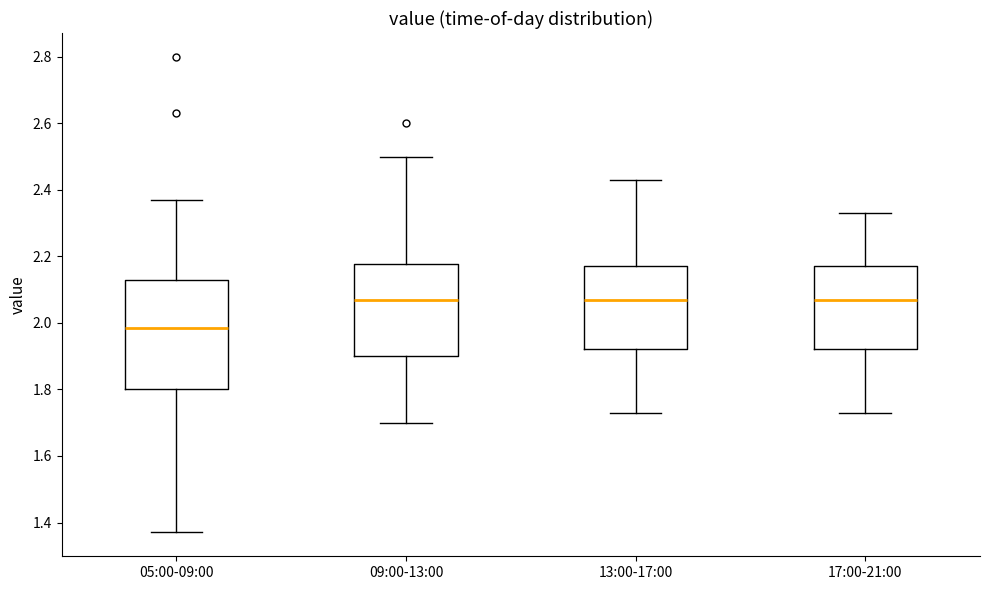

Where does the upper whisker of the box for 05:00-09:00 end on the y-axis? The values are not printed on the chart, so give them approximately, as read against the axis.

2.38